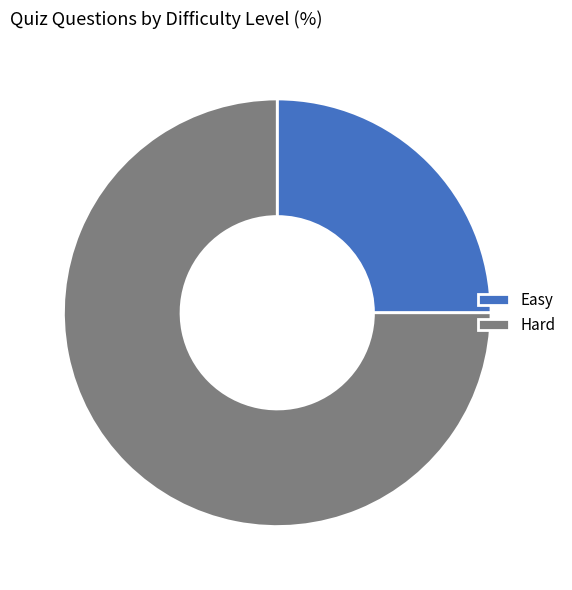

Which slice is the smallest?

Easy